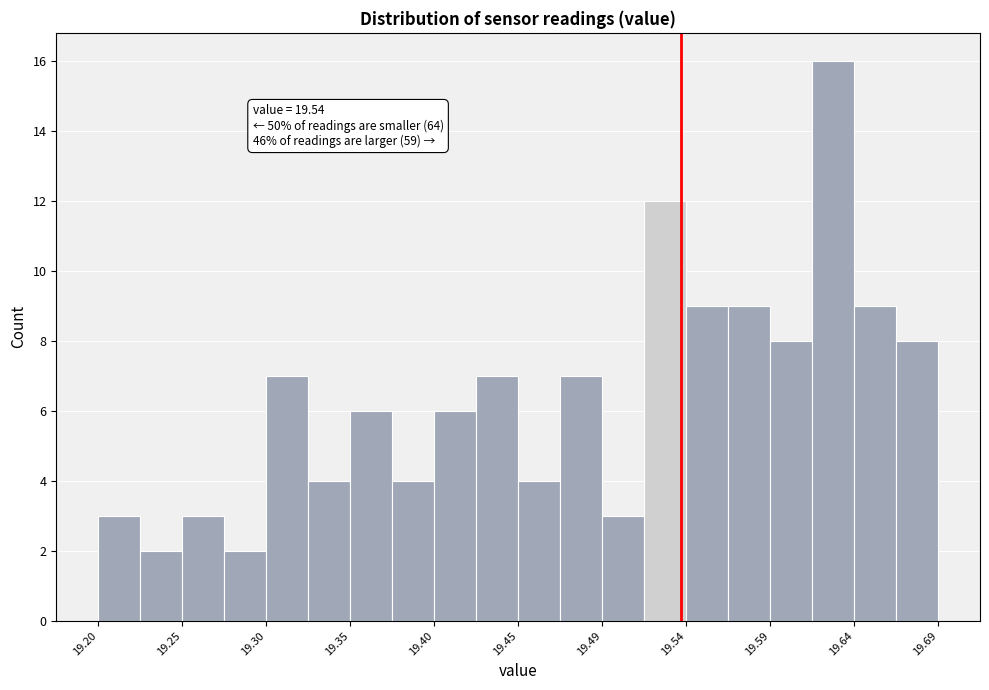

Which range on the x-axis has the tallest bar?

19.615 to 19.640